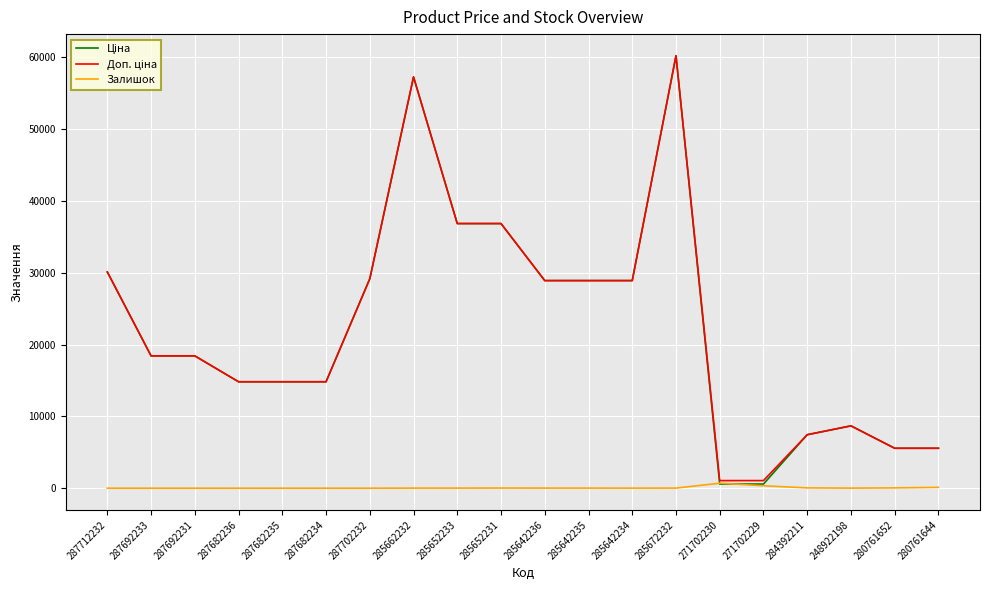

At which category is the sum across all series the highest?

285672232